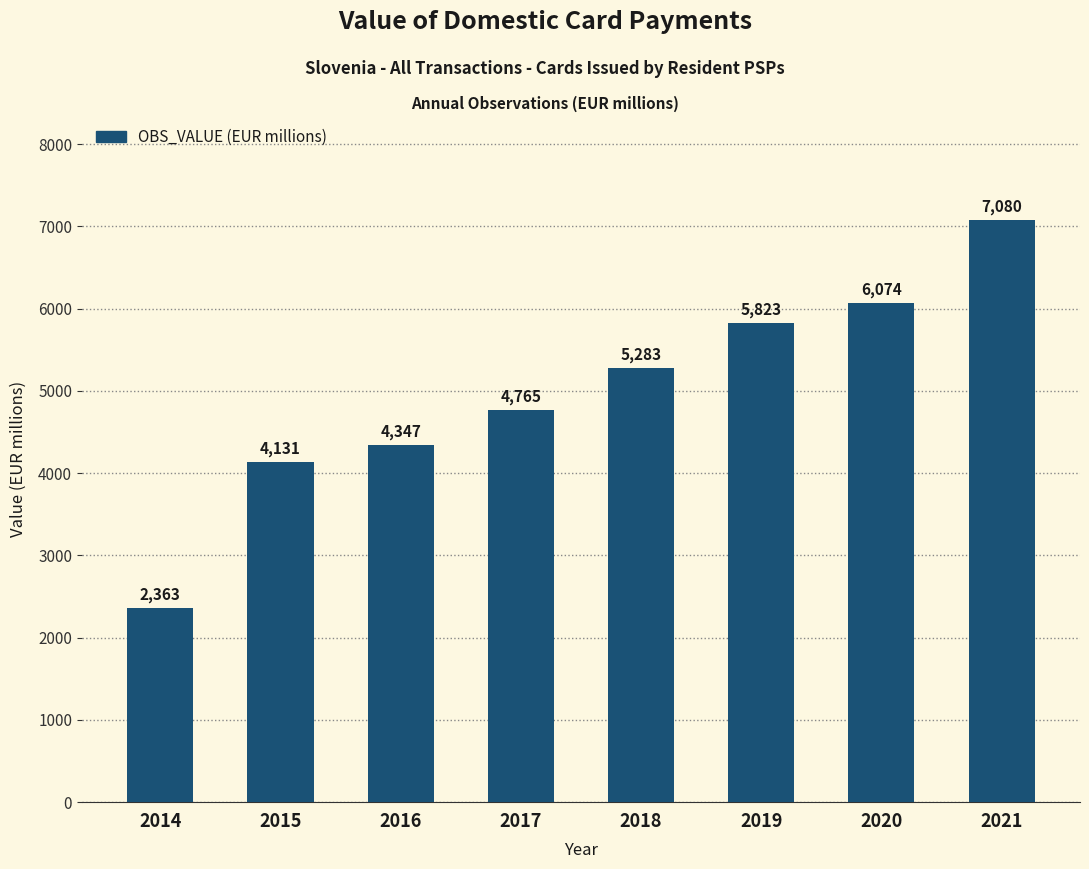

What is the ratio of the value at 2015 to the value at 2014?

1.7